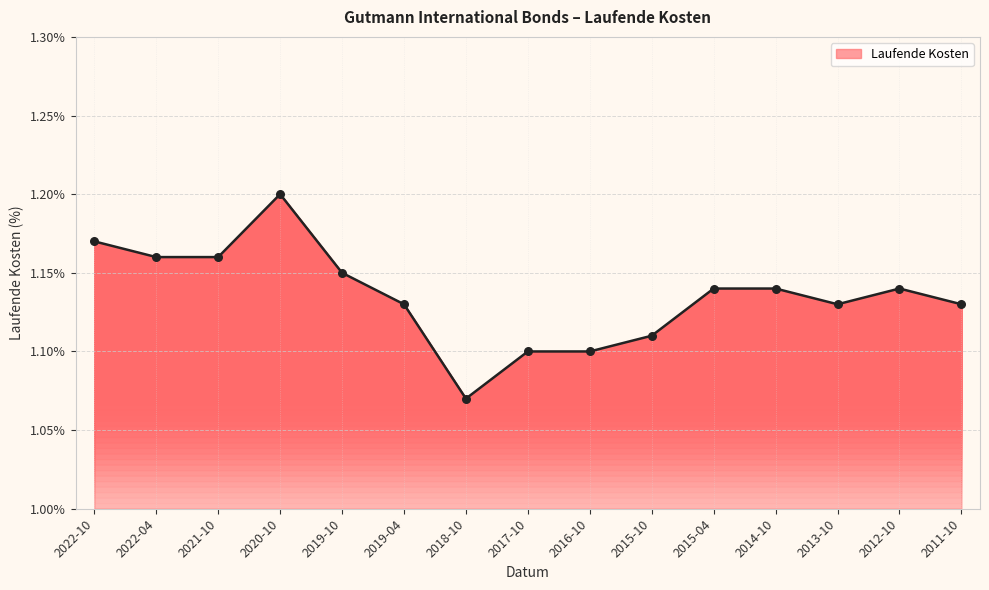

Which has a higher value, 2011-10 or 2017-10?

2011-10